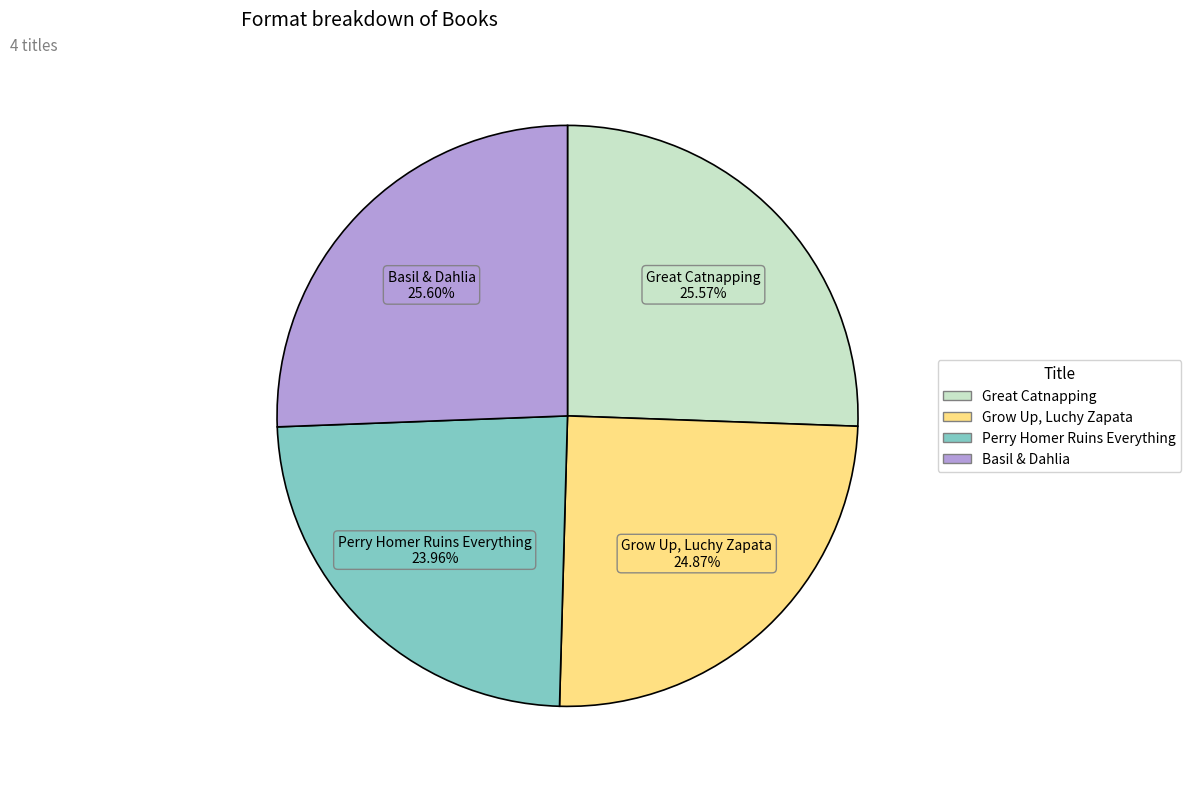

Is it true that Perry Homer Ruins Everything is 24% of the pie?

True